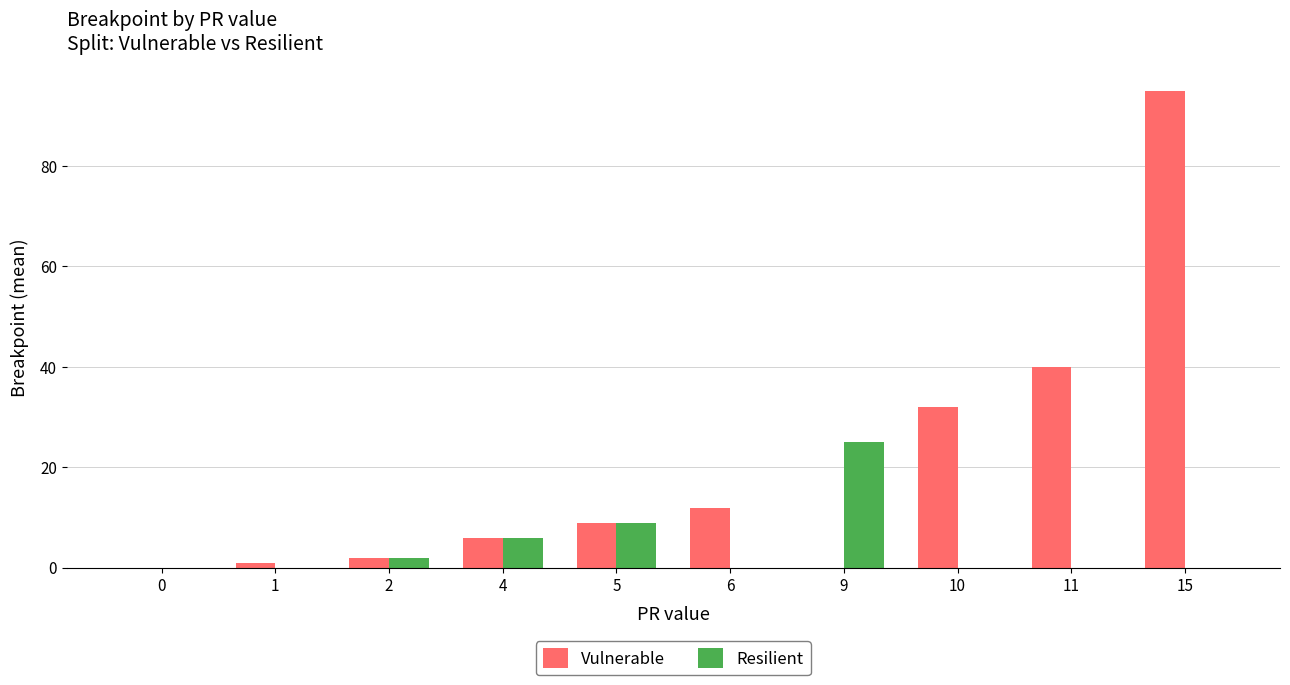

The value of Resilient at 9 is 11. True or false?

False